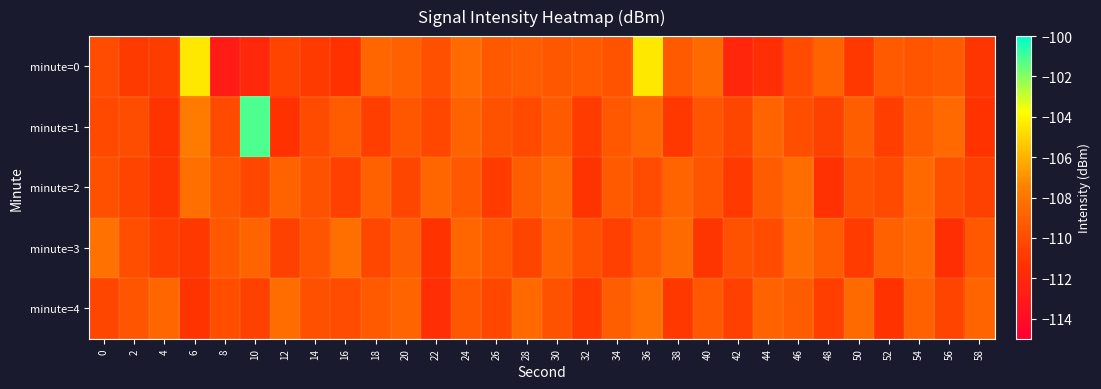

Reading right to left, what are all the values shown in this chart?

minute=0: 58=-111.1	56=-109.3	54=-109.6	52=-109.3	50=-111.0	48=-108.9	46=-110.0	44=-111.6	42=-112.2	40=-108.5	38=-109.3	36=-104.4	34=-109.7	32=-109.3	30=-109.5	28=-109.2	26=-109.3	24=-108.4	22=-109.8	20=-109.0	18=-108.7	16=-111.3	14=-110.9	12=-110.4	10=-112.1	8=-112.8	6=-104.5	4=-110.7	2=-110.9	0=-110.0
minute=1: 58=-111.3	56=-108.6	54=-109.2	52=-110.7	50=-109.1	48=-110.5	46=-109.9	44=-108.8	42=-110.3	40=-109.6	38=-111.0	36=-108.7	34=-109.4	32=-110.8	30=-109.3	28=-110.1	26=-109.7	24=-108.9	22=-110.2	20=-109.5	18=-110.7	16=-109.2	14=-110.1	12=-111.4	10=-101.1	8=-110.1	6=-107.7	4=-111.2	2=-110.0	0=-110.2
minute=2: 58=-110.5	56=-109.8	54=-108.6	52=-110.1	50=-109.7	48=-111.4	46=-108.4	44=-109.2	42=-110.9	40=-109.6	38=-108.8	36=-110.0	34=-109.3	32=-111.2	30=-108.5	28=-109.1	26=-110.8	24=-109.4	22=-108.7	20=-110.3	18=-109.0	16=-110.6	14=-109.7	12=-108.9	10=-110.2	8=-109.5	6=-108.3	4=-111.1	2=-110.4	0=-109.8
minute=3: 58=-109.4	56=-111.5	54=-108.6	52=-109.0	50=-110.8	48=-109.2	46=-108.4	44=-110.0	42=-109.7	40=-111.1	38=-108.5	36=-109.3	34=-110.6	32=-109.8	30=-108.9	28=-110.4	26=-109.5	24=-108.7	22=-111.3	20=-109.1	18=-110.2	16=-108.3	14=-109.6	12=-110.5	10=-108.8	8=-109.4	6=-111.0	4=-110.7	2=-109.9	0=-108.2
minute=4: 58=-108.8	56=-110.4	54=-109.0	52=-111.3	50=-108.5	48=-110.7	46=-109.2	44=-108.9	42=-110.6	40=-109.4	38=-111.0	36=-108.3	34=-109.1	32=-110.9	30=-109.7	28=-108.6	26=-110.2	24=-109.5	22=-111.6	20=-108.8	18=-109.3	16=-110.0	14=-109.8	12=-108.4	10=-110.5	8=-109.9	6=-111.2	4=-108.7	2=-109.6	0=-110.3